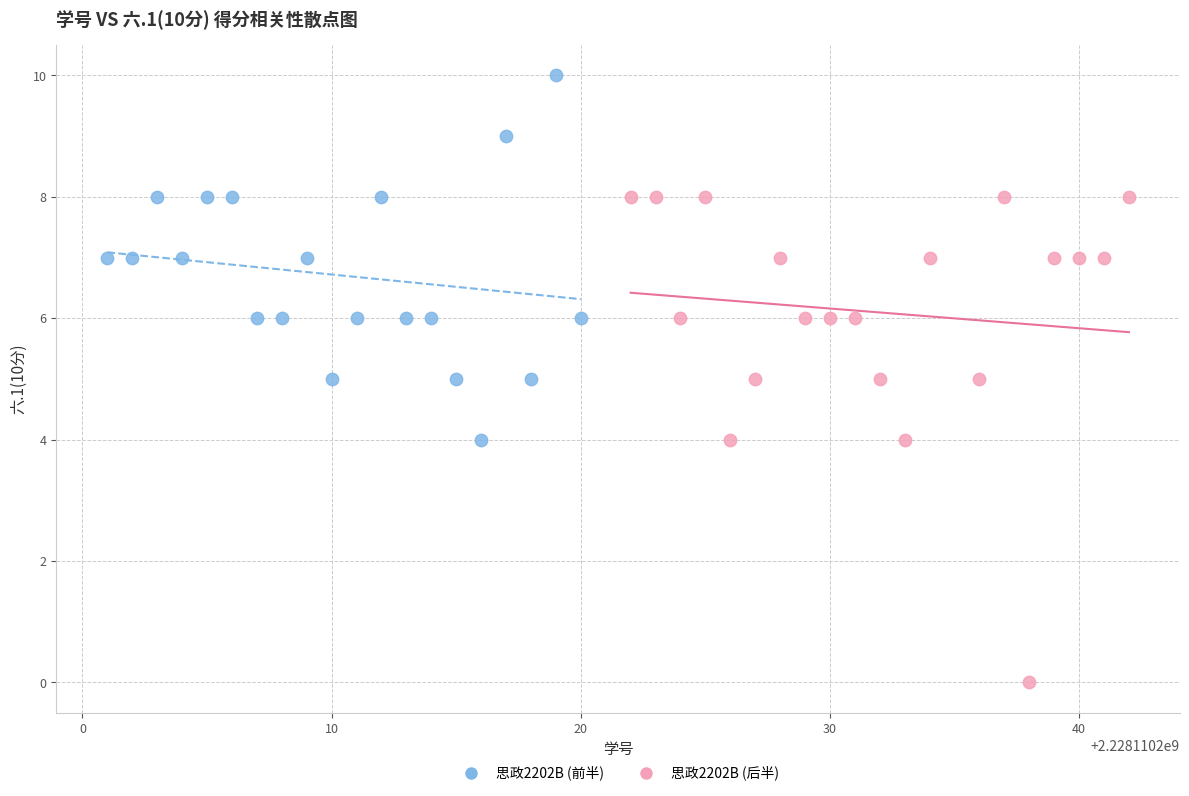

Which series contains the lowest Y value?

思政2202B (后半)